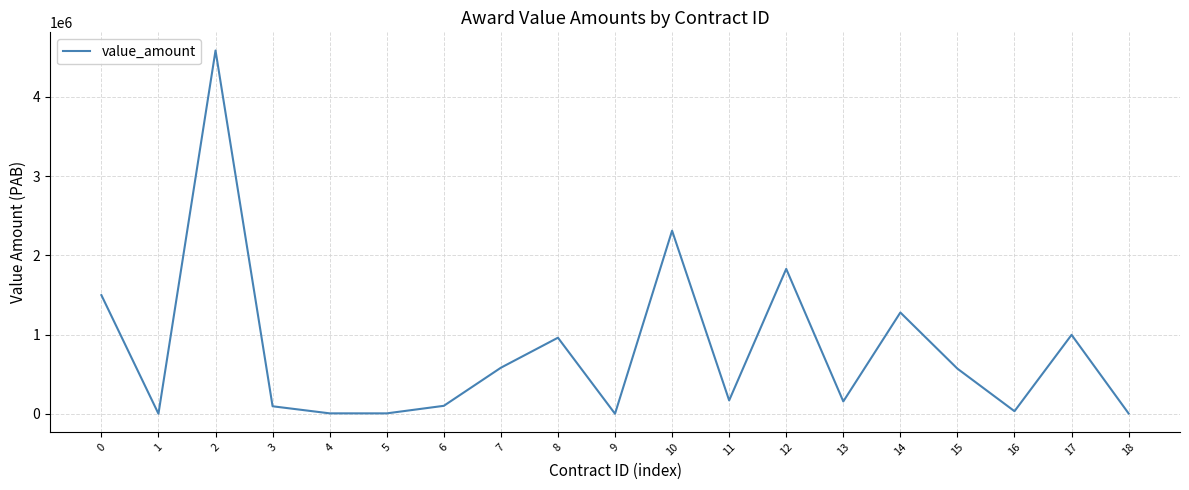

What is the greatest value displayed?

4586297.5